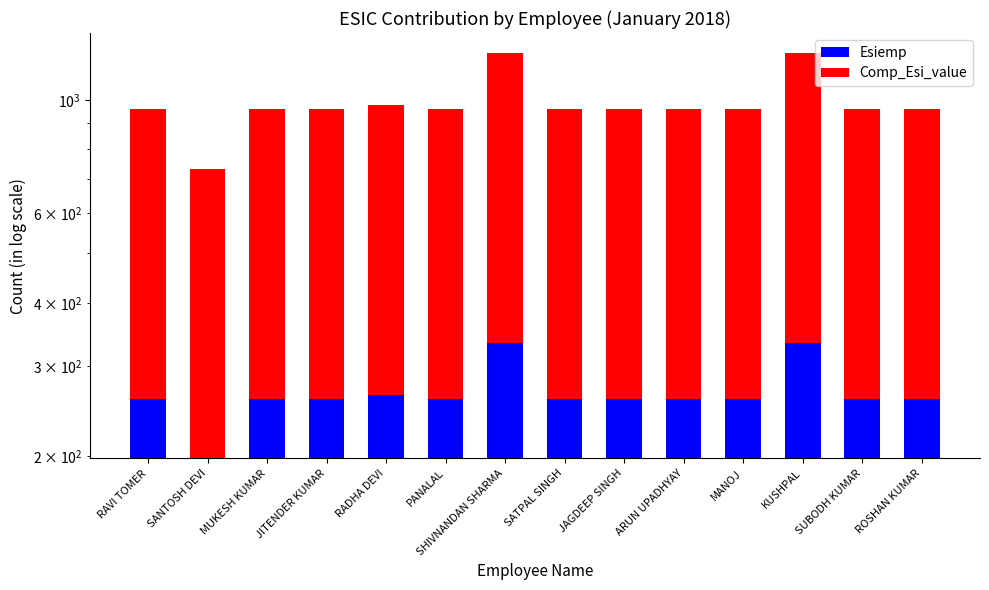

Reading right to left, extract all data points from this chart.

Esiemp: ROSHAN KUMAR=259.0	SUBODH KUMAR=259.0	KUSHPAL=333.0	MANOJ=259.0	ARUN UPADHYAY=259.0	JAGDEEP SINGH=259.0	SATPAL SINGH=259.0	SHIVNANDAN SHARMA=333.0	PANALAL=259.0	RADHA DEVI=264.0	JITENDER KUMAR=259.0	MUKESH KUMAR=259.0	SANTOSH DEVI=198.0	RAVI TOMER=259.0
Comp_Esi_value: ROSHAN KUMAR=702.7	SUBODH KUMAR=702.4	KUSHPAL=902.3	MANOJ=702.4	ARUN UPADHYAY=702.4	JAGDEEP SINGH=702.4	SATPAL SINGH=702.4	SHIVNANDAN SHARMA=902.3	PANALAL=702.4	RADHA DEVI=714.5	JITENDER KUMAR=702.4	MUKESH KUMAR=702.4	SANTOSH DEVI=535.3	RAVI TOMER=702.4